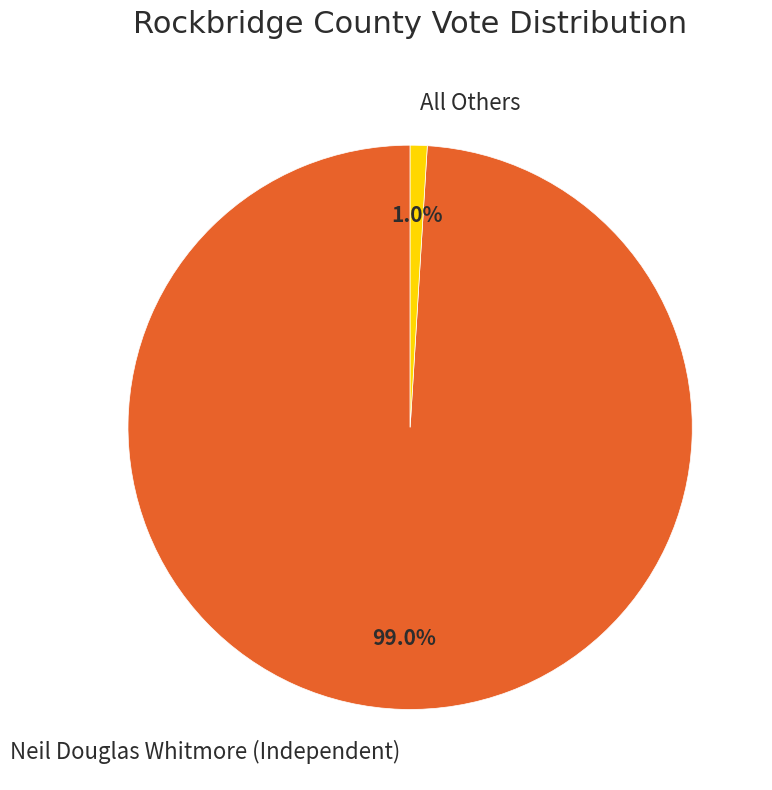

To the nearest percent, what is the combined percentage of All Others and Neil Douglas Whitmore (Independent)?

100%